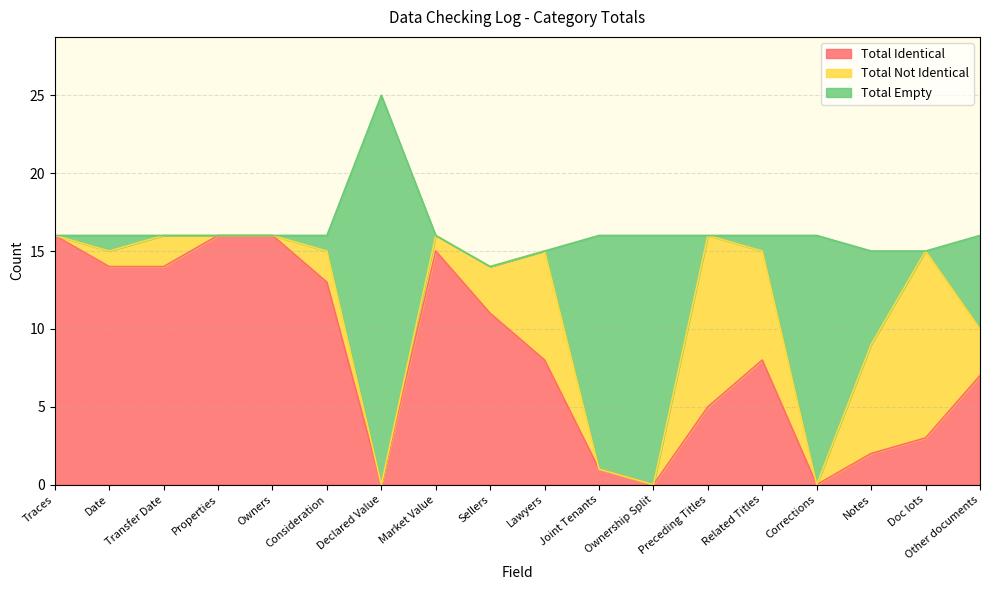

What is the label of the 14th point from the left?

Related Titles